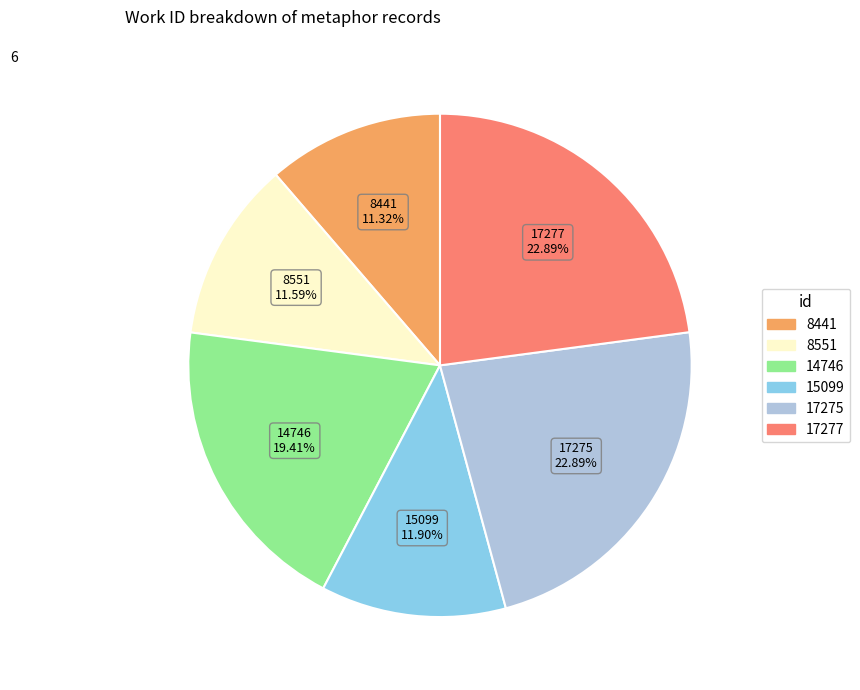

Does 17277 account for over 50% of the chart?

No